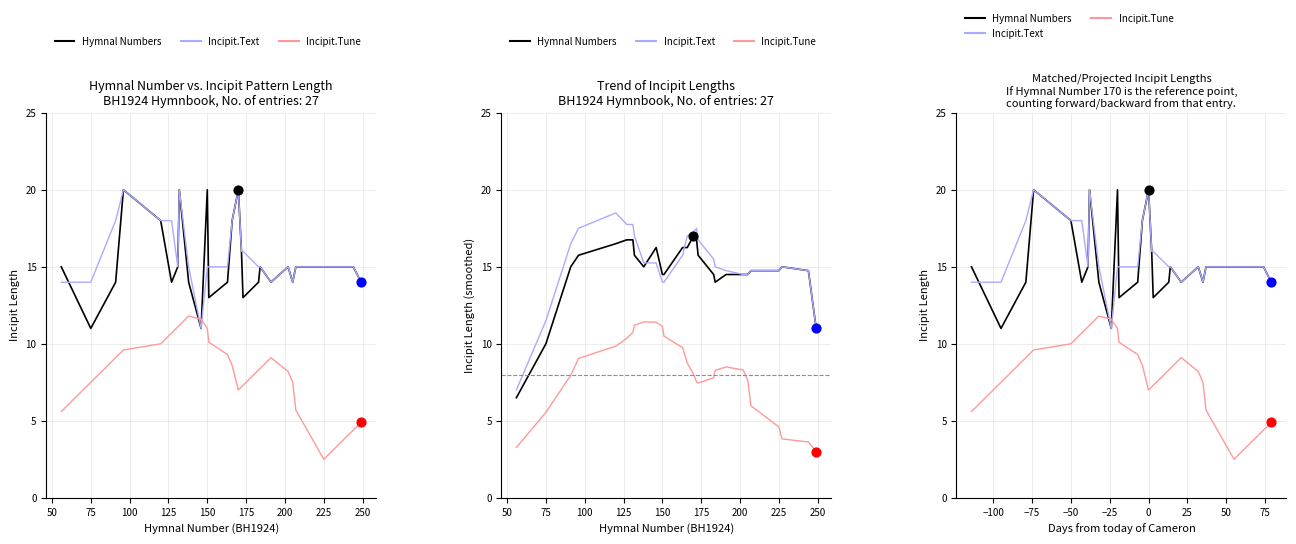

Which series has the largest total across all categories?

Incipit.Text